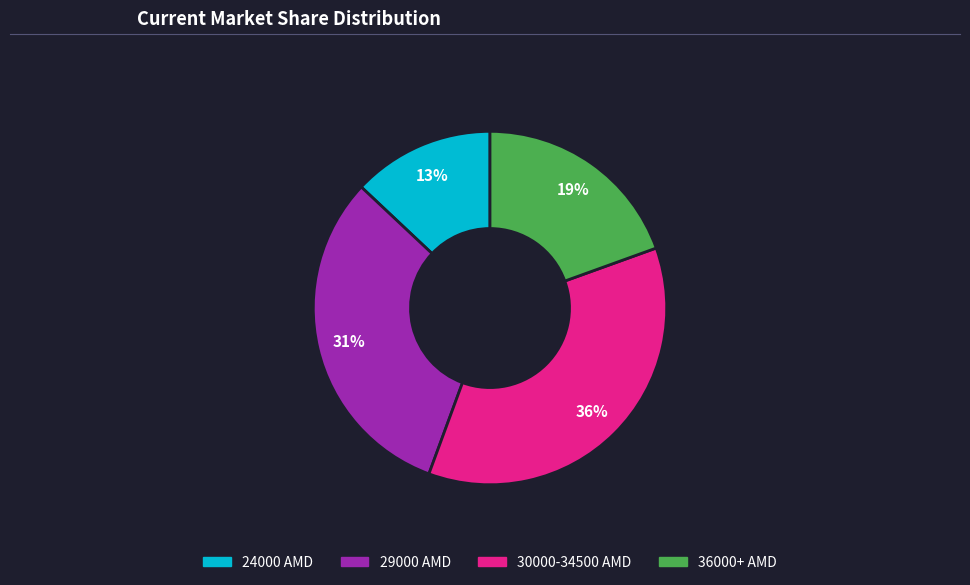

Is there any slice that represents more than half of the pie?

No